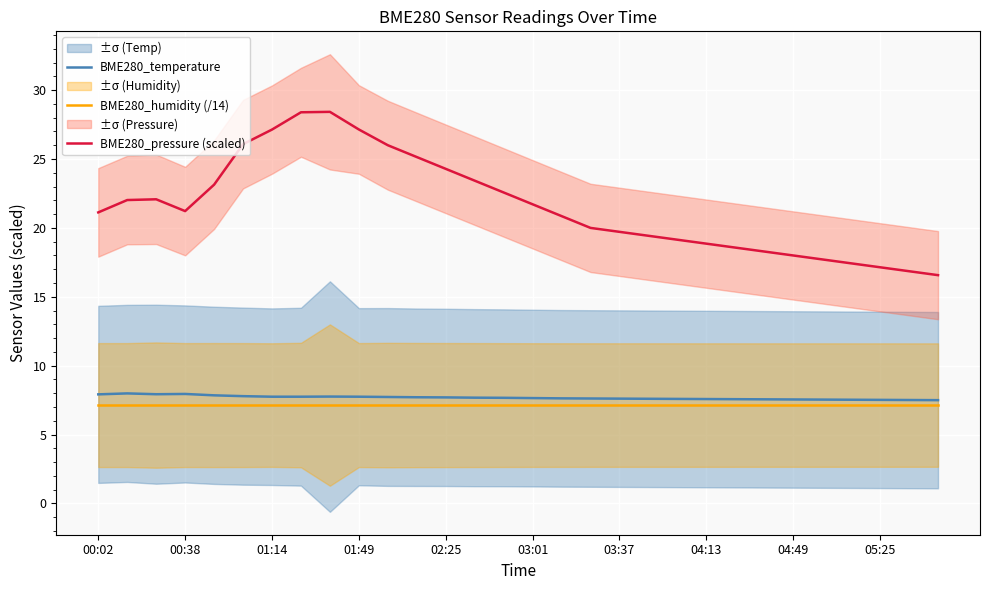

True or false: BME280_pressure (scaled) and BME280_temperature cross at least once.

False